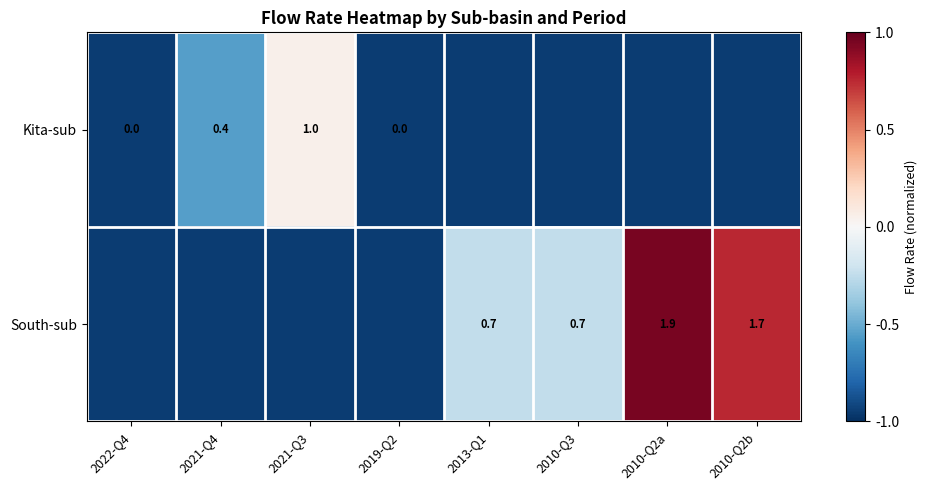

How many values in Kita-sub are below zero?

7